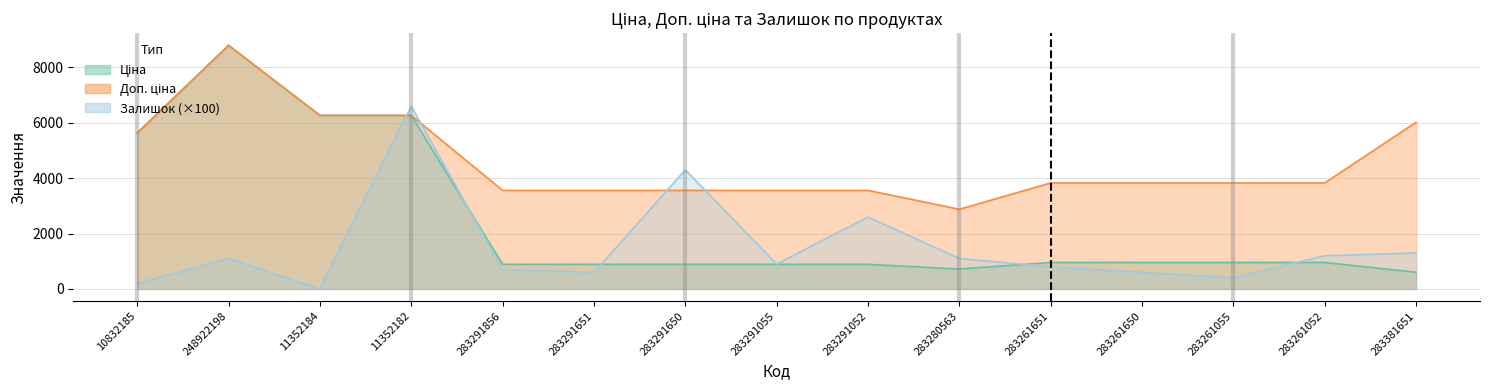

At which label does Ціна reach its peak?

248922198